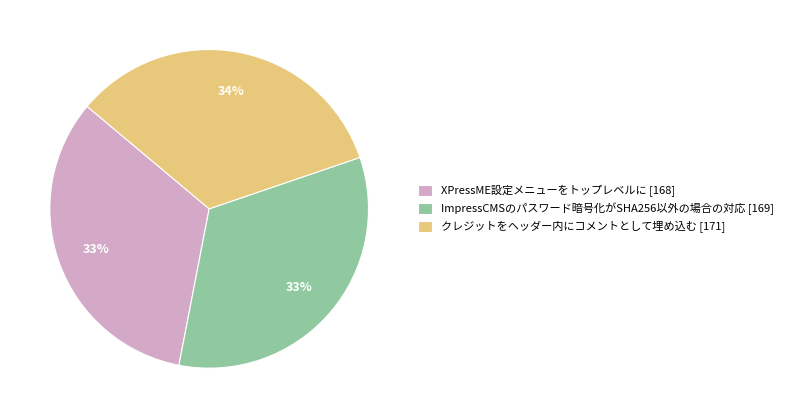

To the nearest percent, what is the difference between the largest and smallest slice percentages?

1%